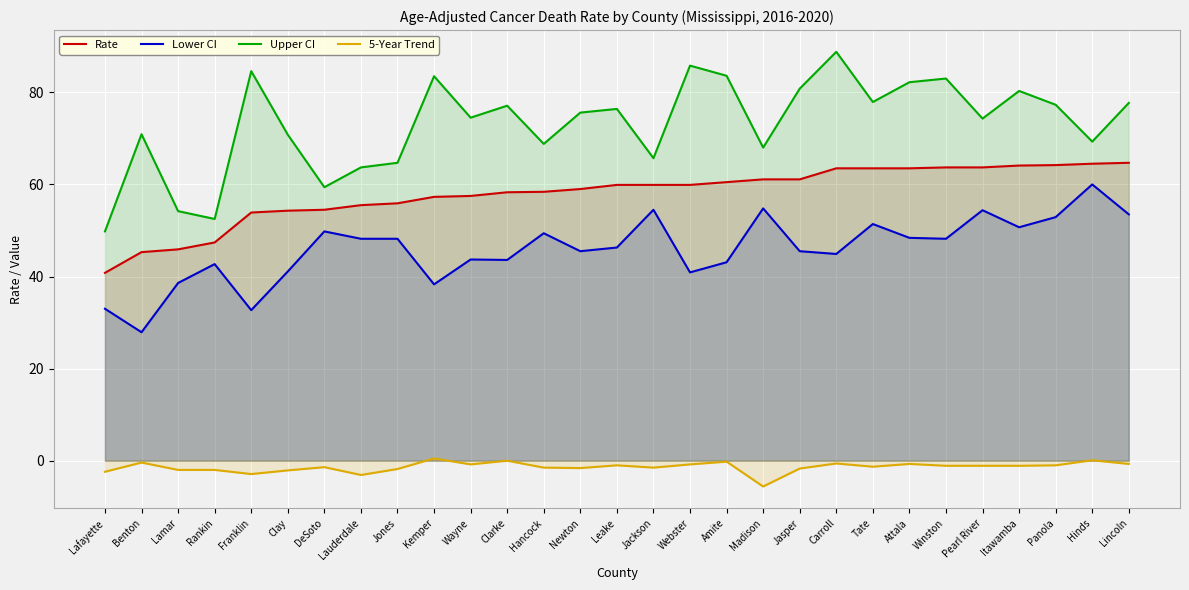

What is the maximum value for Upper CI?

88.8